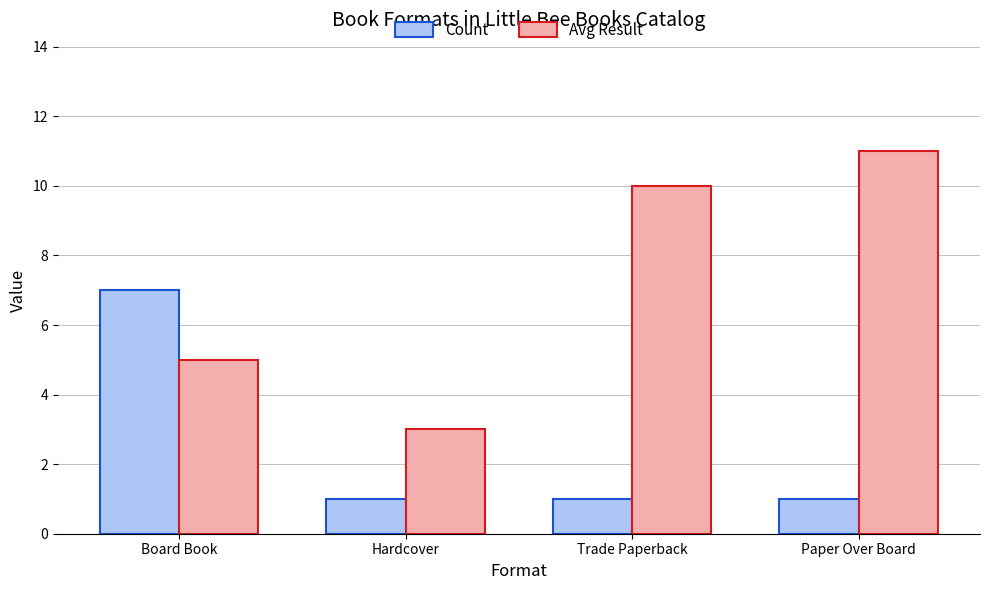

What are all the series names shown in the legend?

Count, Avg Result